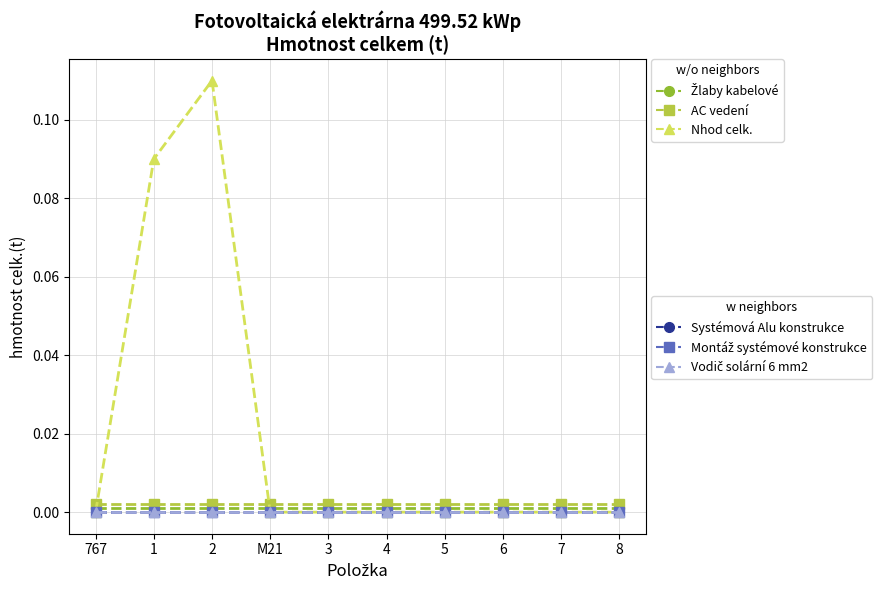

True or false: Systémová Alu konstrukce has a value of 0.0 at M21.

True